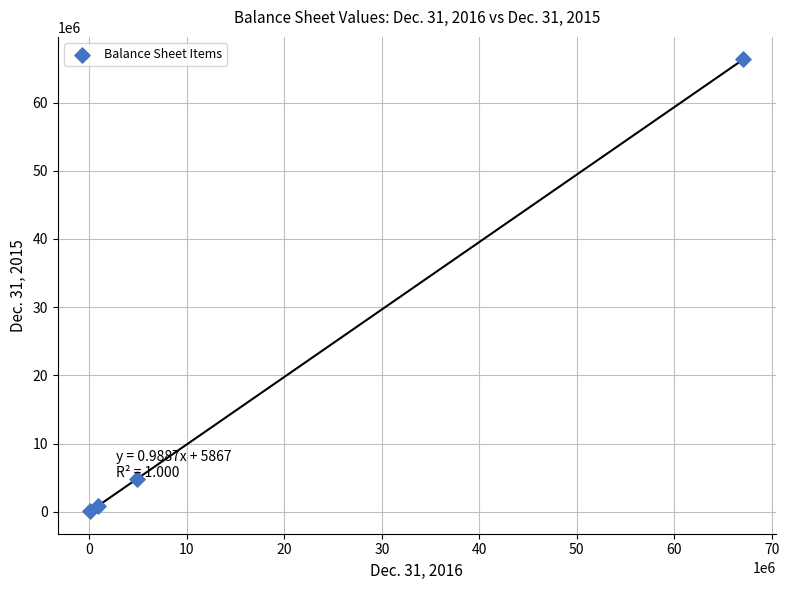

What Y value in the scatter plot is closest to 33207062?

4879029